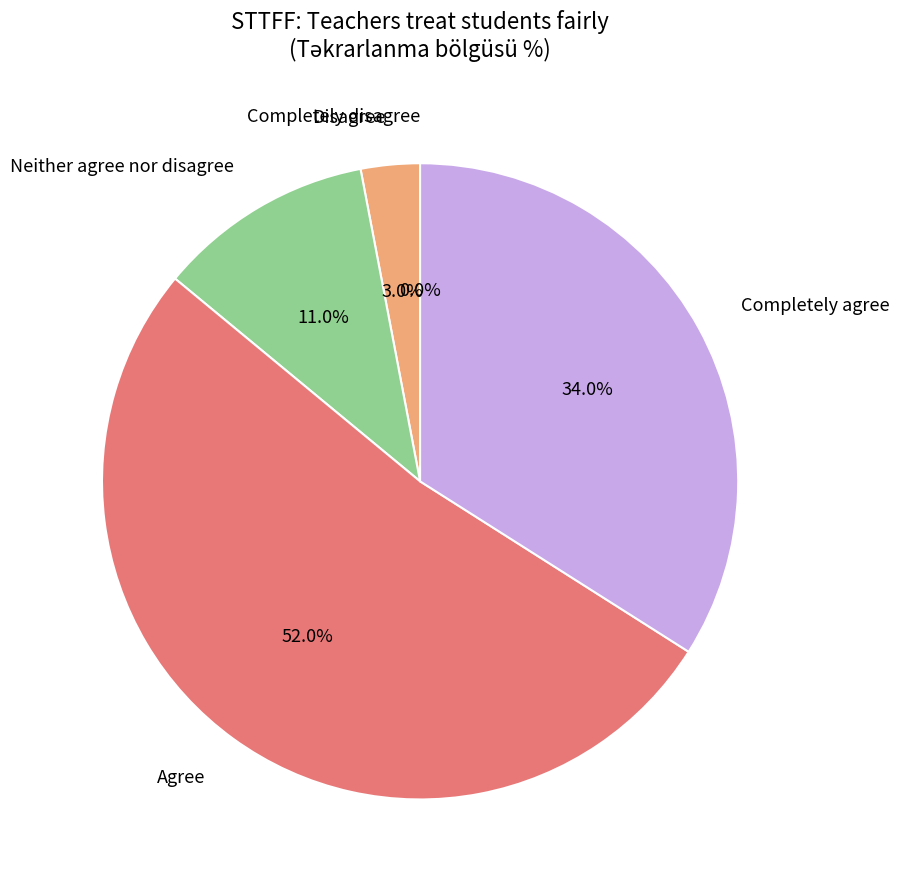

True or false: Completely agree accounts for 34% of the total.

True